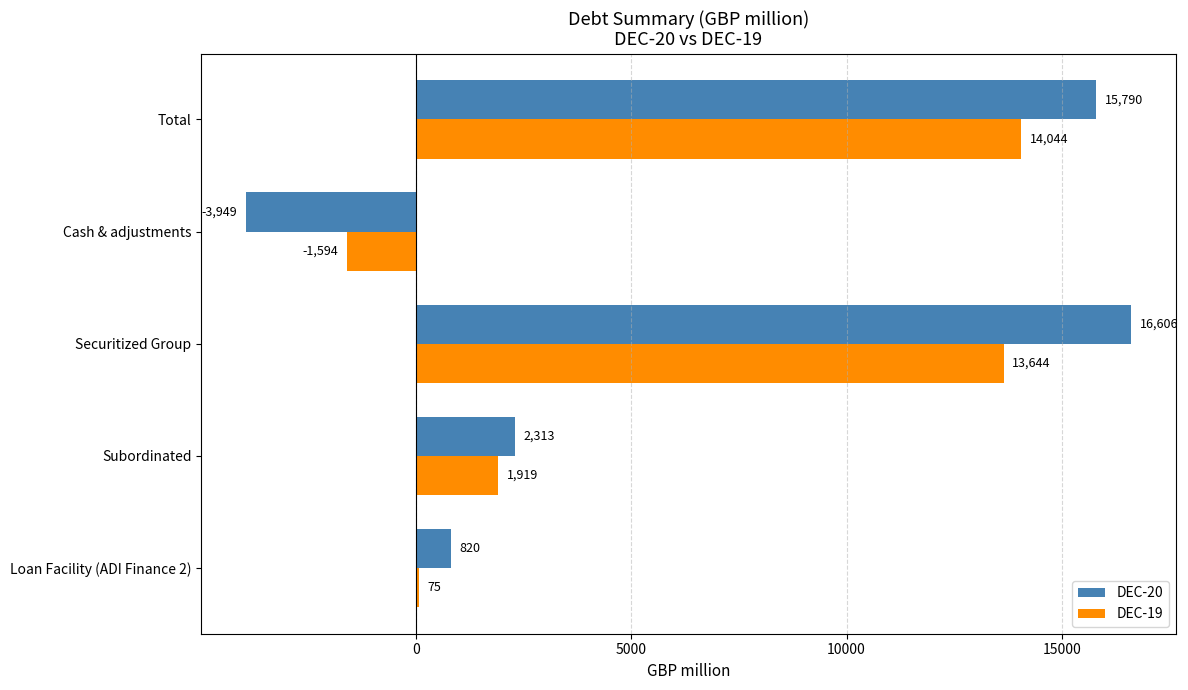

Count the number of data series in this chart.

2